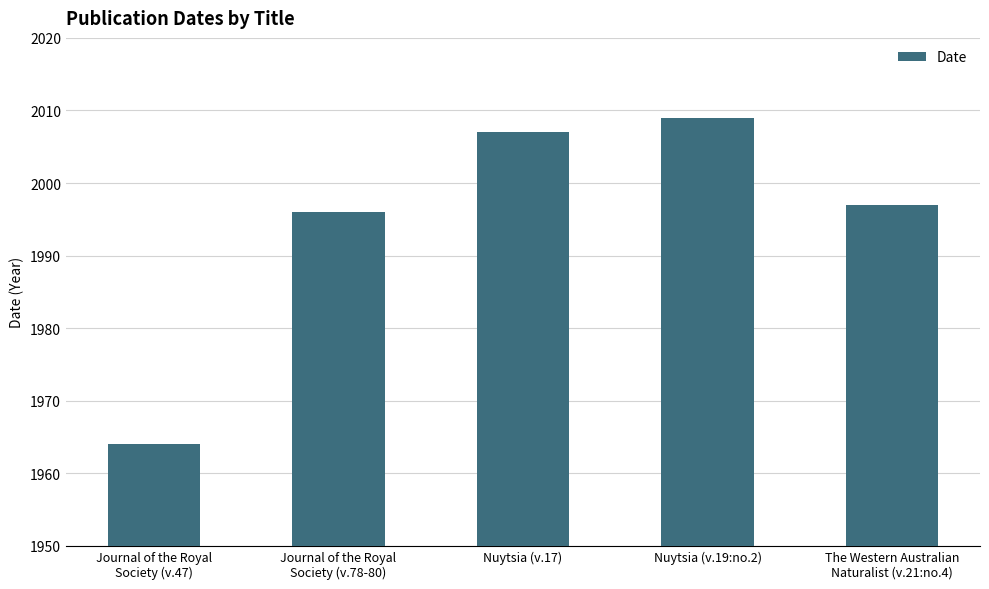

Where does the data first go above 1997?

Nuytsia (v.17)